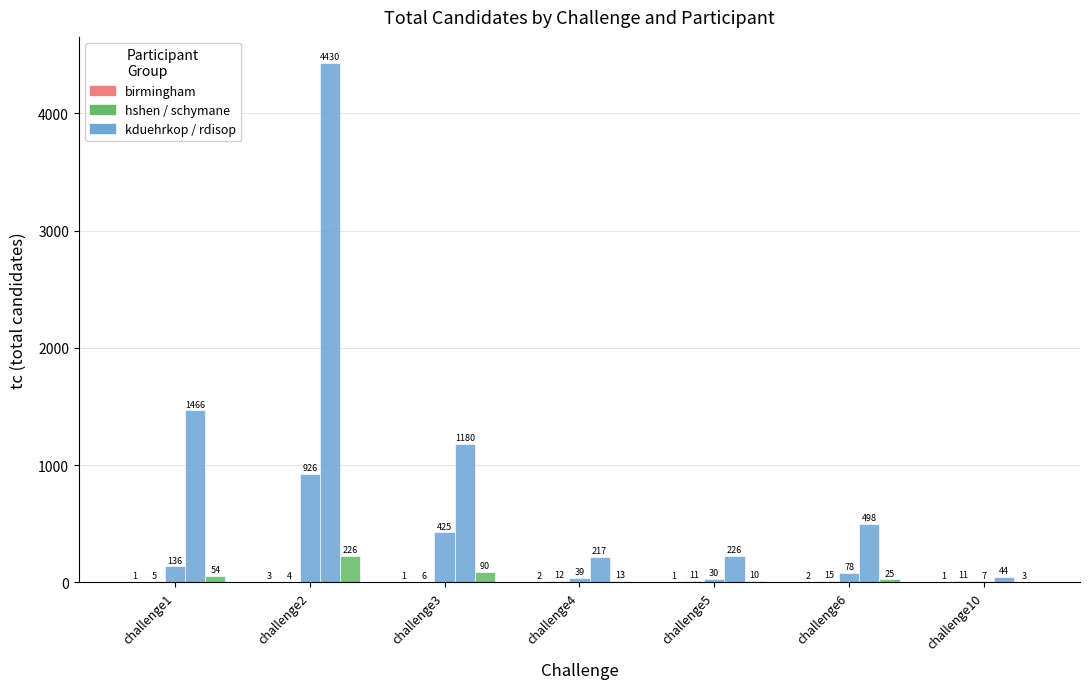

What is the difference between the highest and lowest values at challenge3?

1179